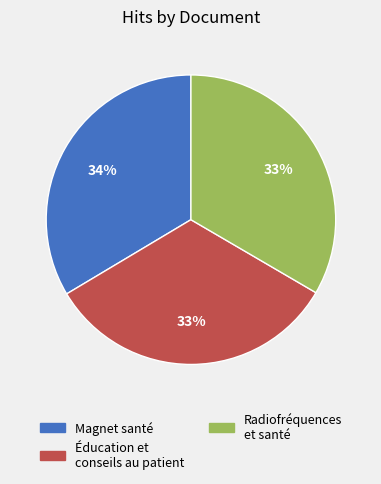

How many segments does this pie chart have?

3